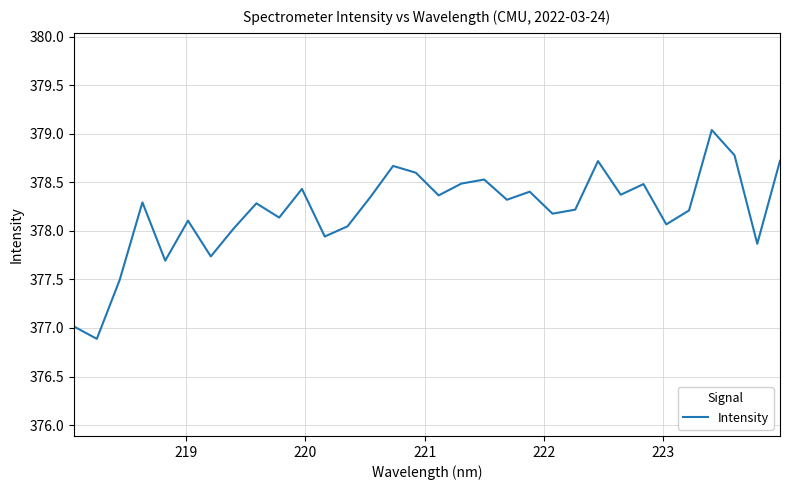

What is the difference between the second highest and minimum values?

1.9